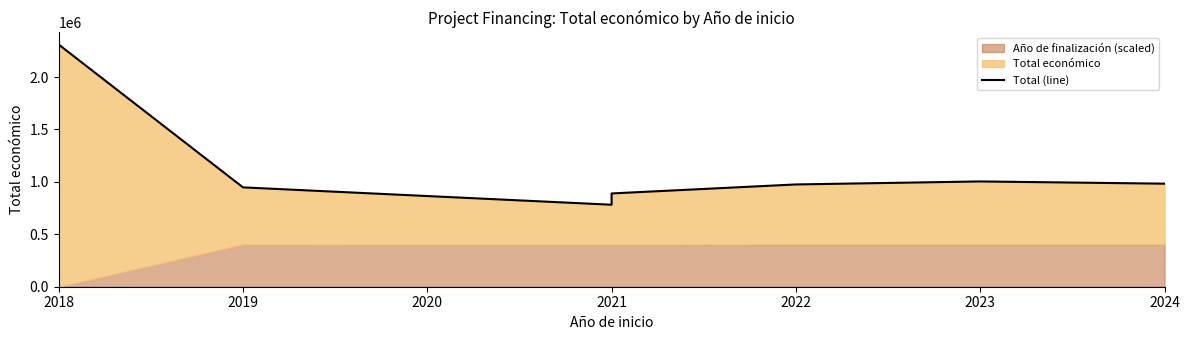

What is the value of the 2nd point from the left?

947604